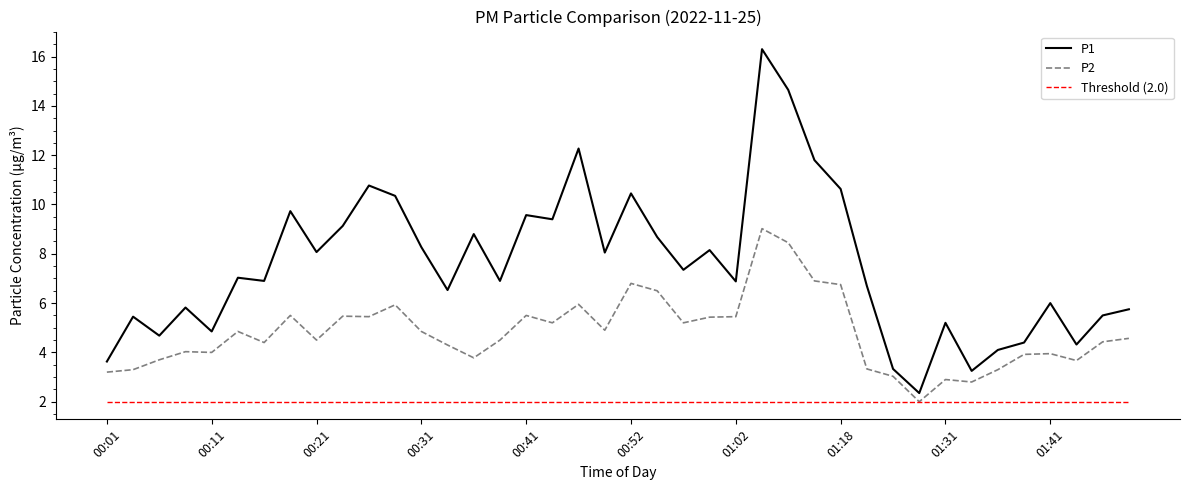

Rank the series by their average value, from highest to lowest.

P1, P2, Threshold (2.0)